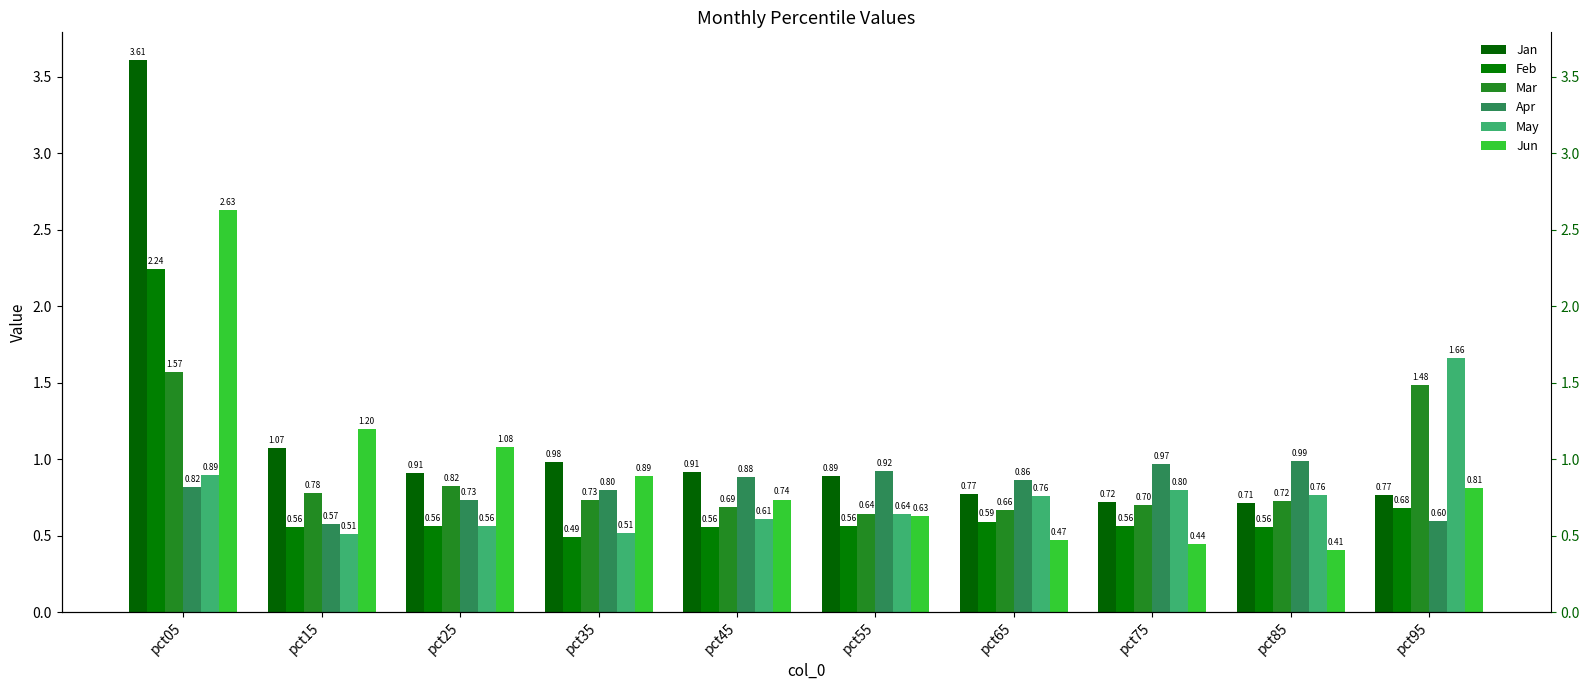

How many bars are there in total?

60